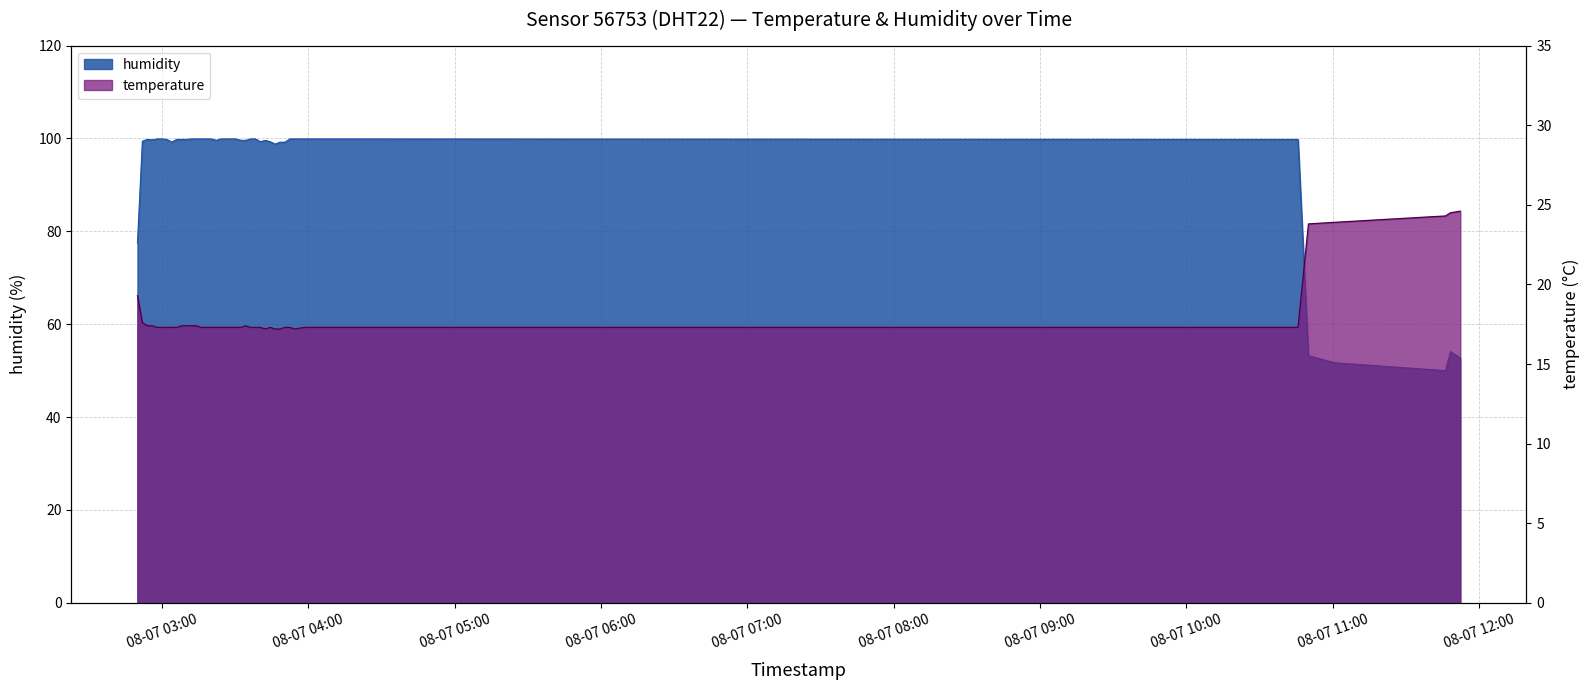

Count the number of data series in this chart.

2